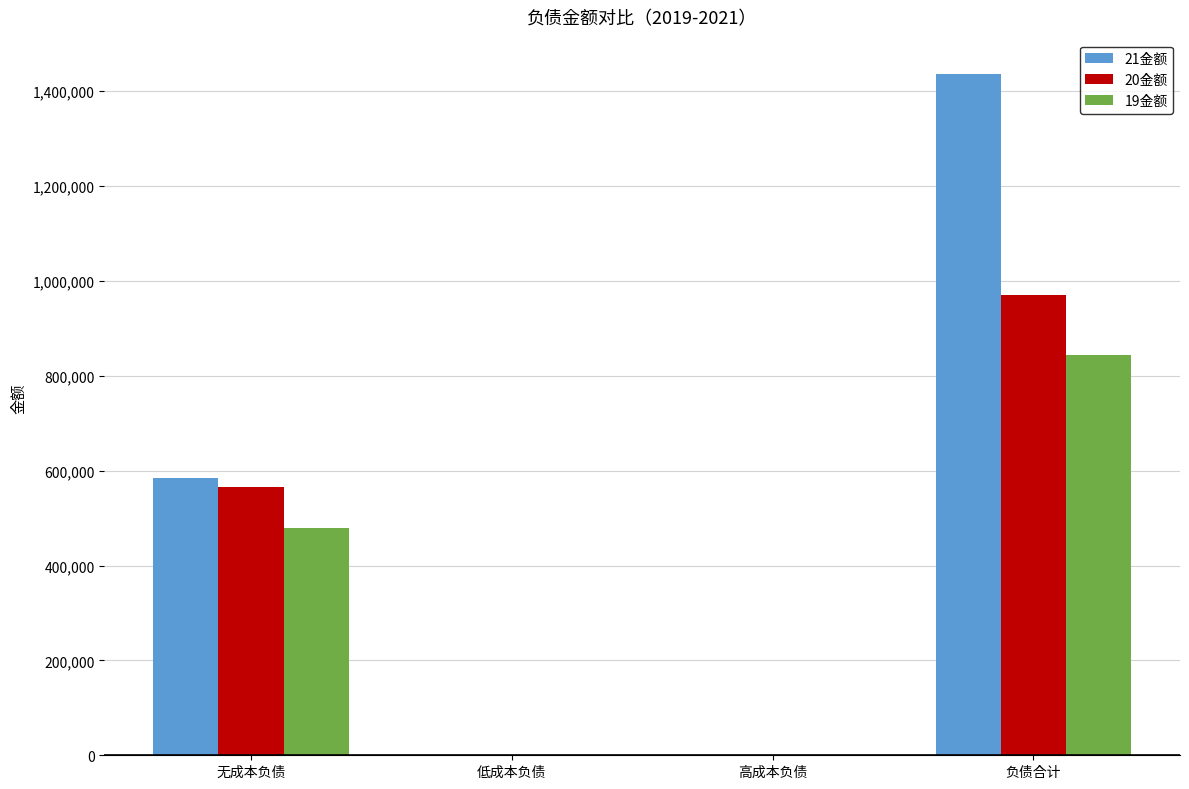

At which category is the sum across all series the highest?

负债合计